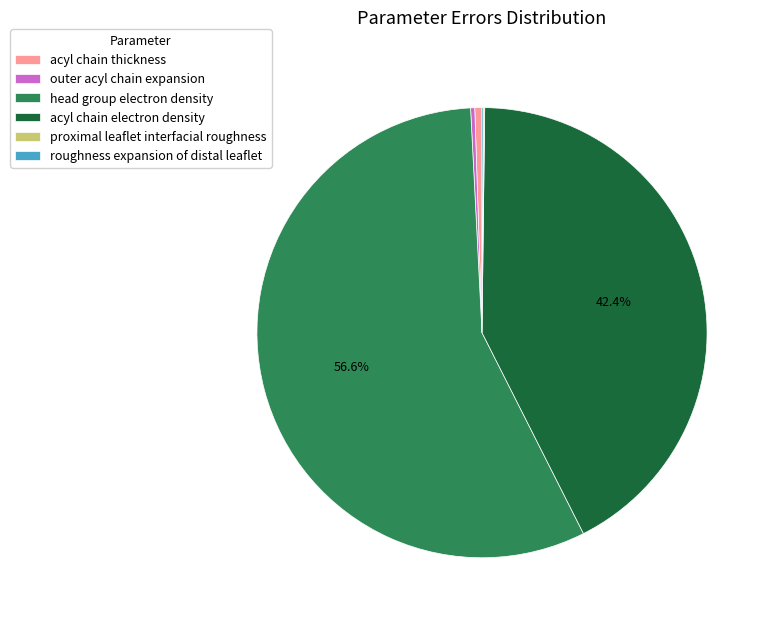

The head group electron density slice represents 57% of the pie. True or false?

True